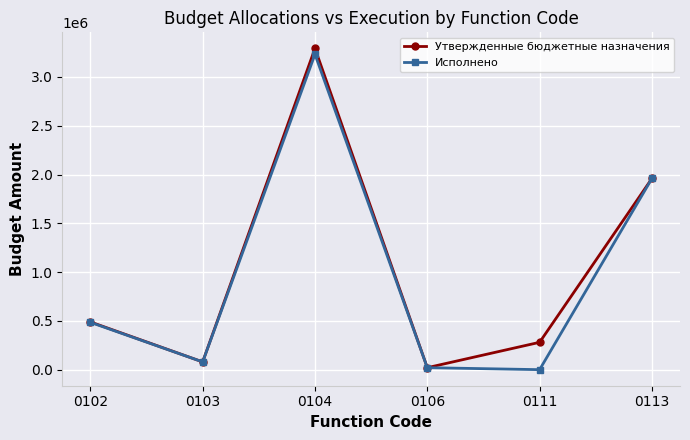

What are all the series names shown in the legend?

Утвержденные бюджетные назначения, Исполнено